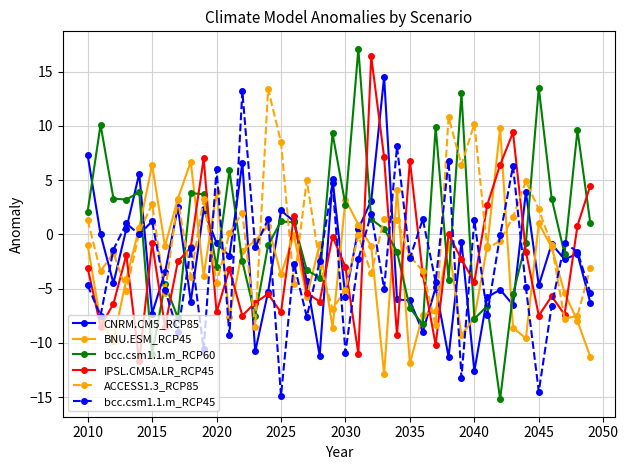

True or false: bcc.csm1.1.m_RCP60 has more than 0 interior local peaks.

True